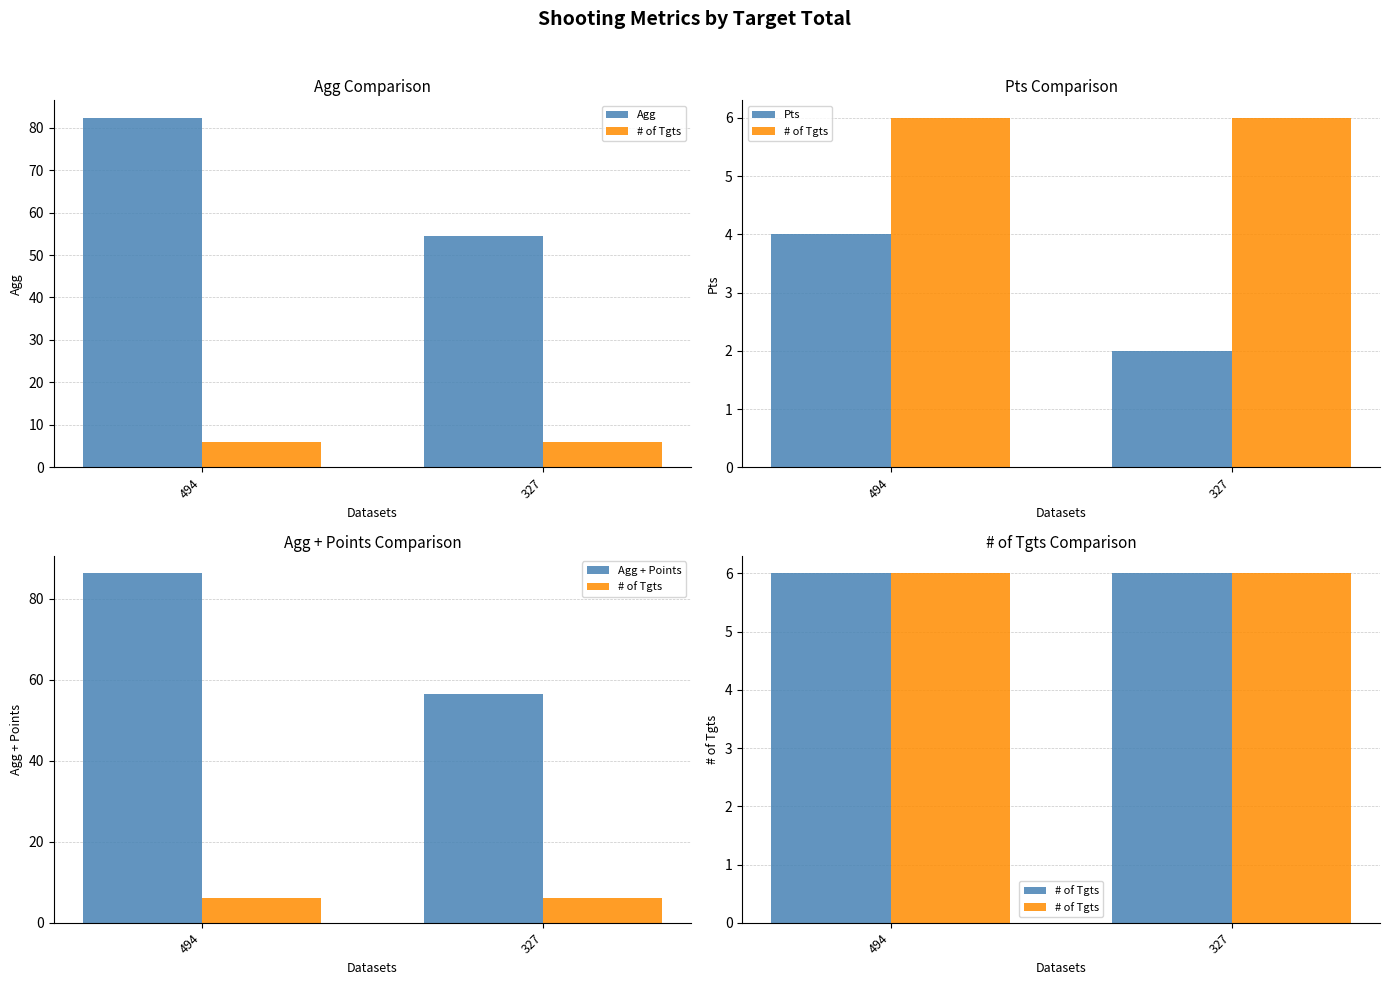

What is the sum of all Agg values?

136.8